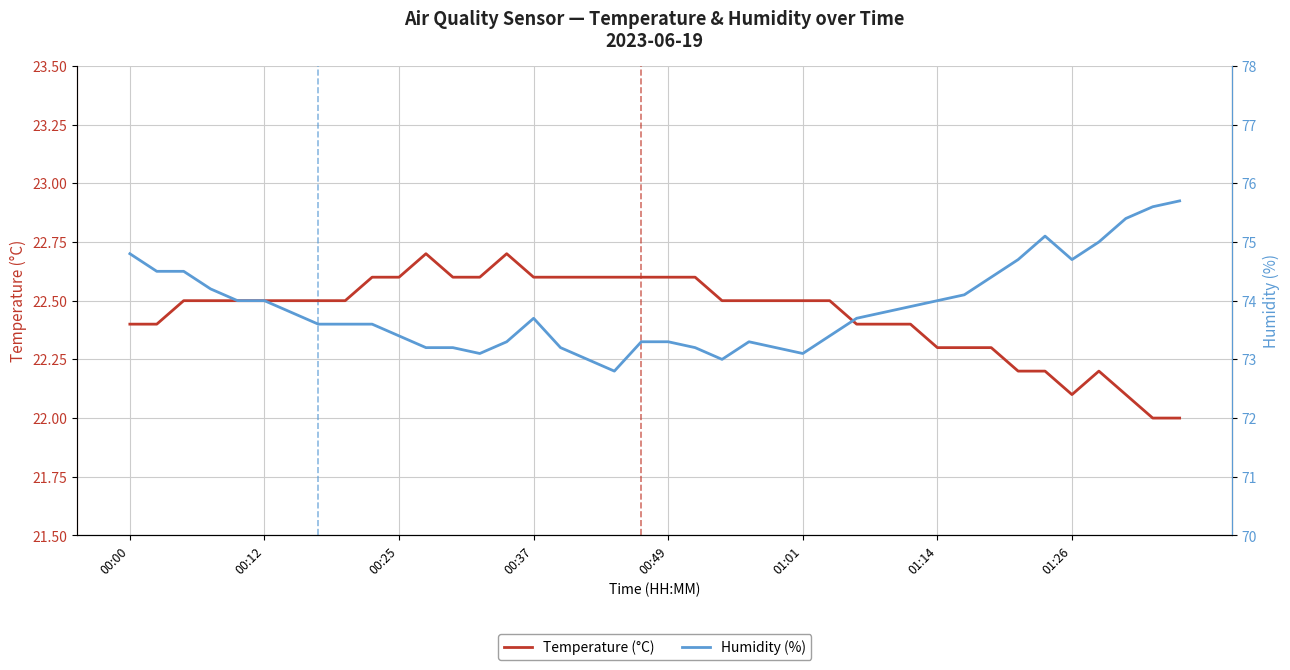

What is the sum of all Humidity (%) values?

2955.4